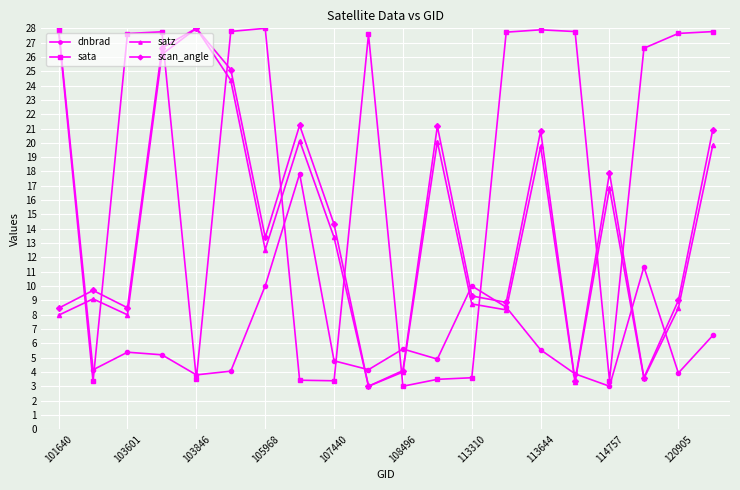

Which series has the largest total across all categories?

sata